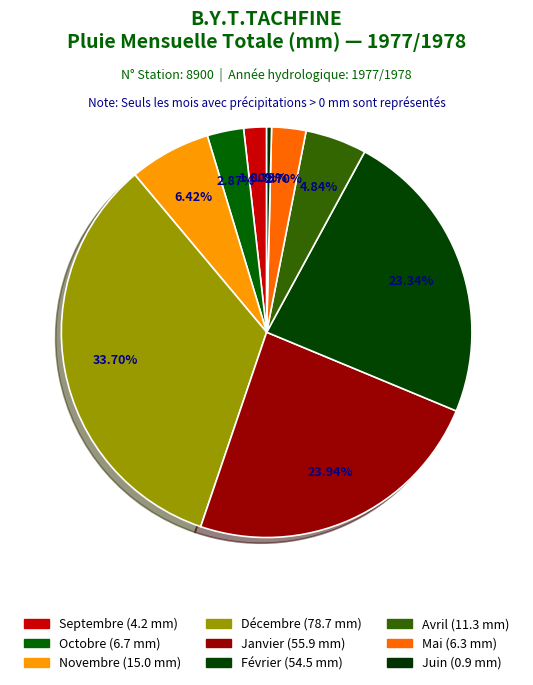

Is there a majority slice in this chart?

No